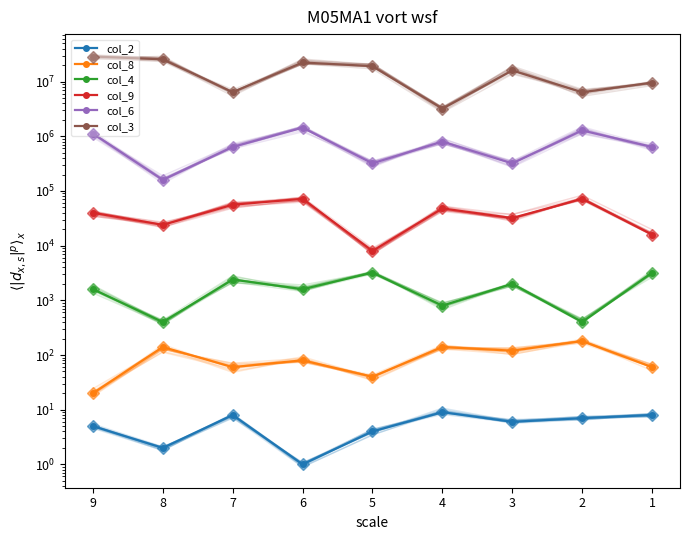

Rank the categories by col_8 value from highest to lowest.

2, 4, 8, 3, 6, 1, 7, 5, 9